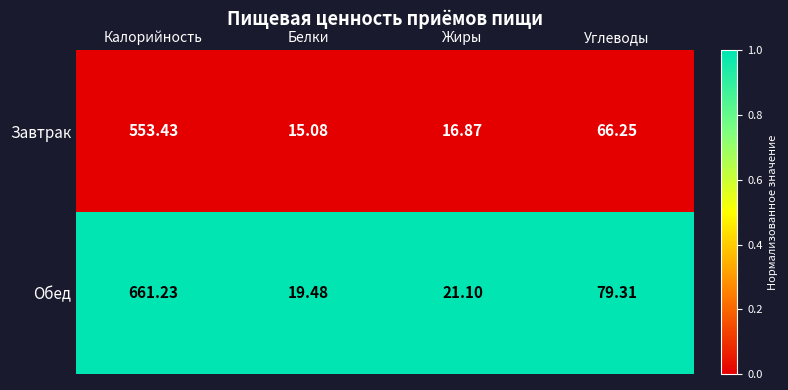

Which series has the largest range (max minus min)?

Обед